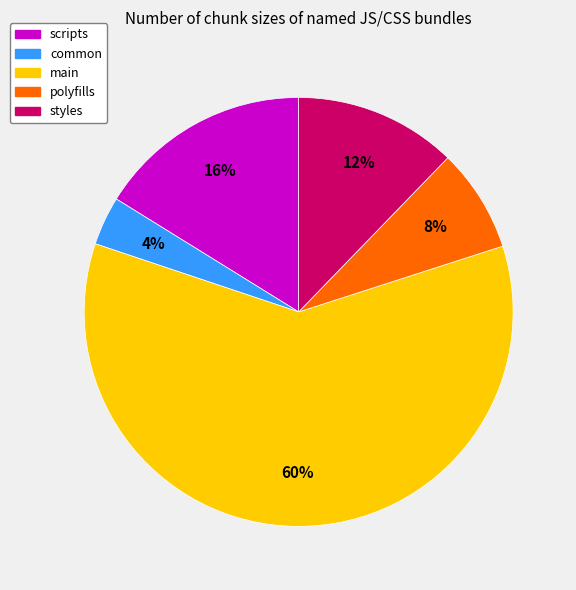

Do common and polyfills together represent more than half of the pie?

No